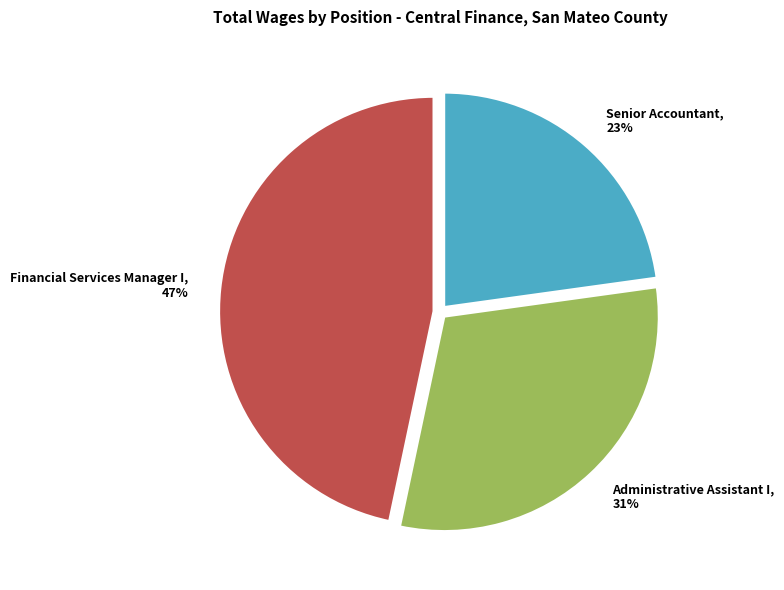

To the nearest percent, what is the difference between the largest and smallest slice percentages?

24%